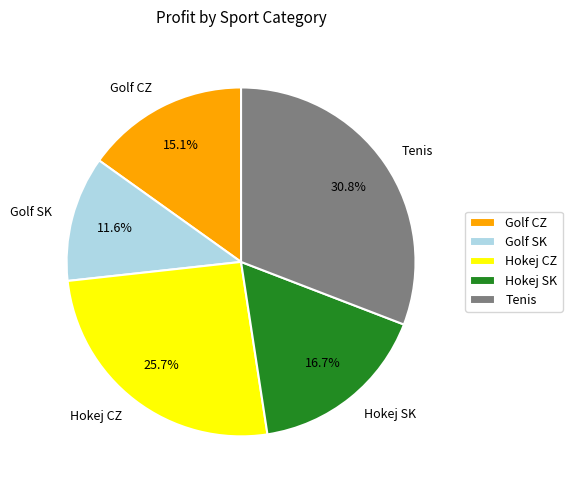

To the nearest percent, what is the difference between the largest and smallest slice percentages?

19%